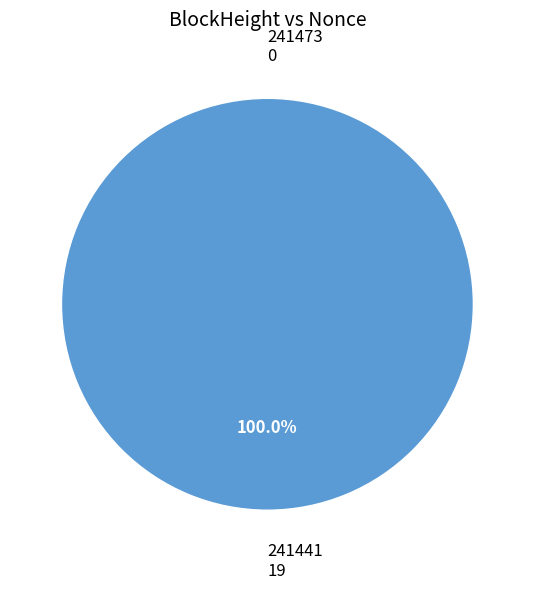

How much of the chart is everything except 241473?

100.0%